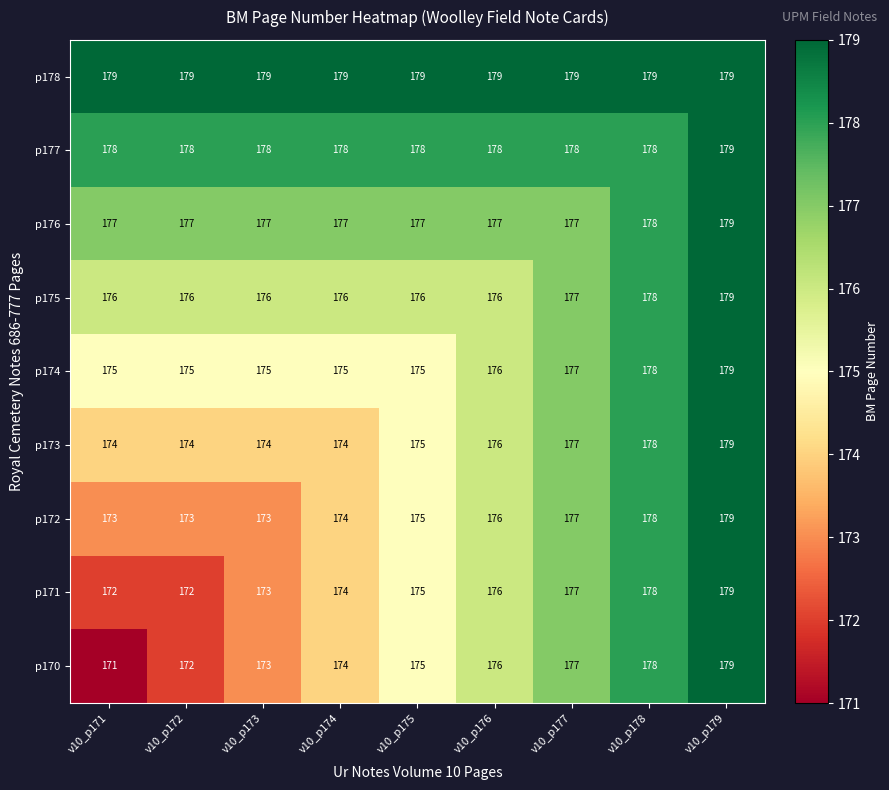

What is the average value of the p174 series?

176